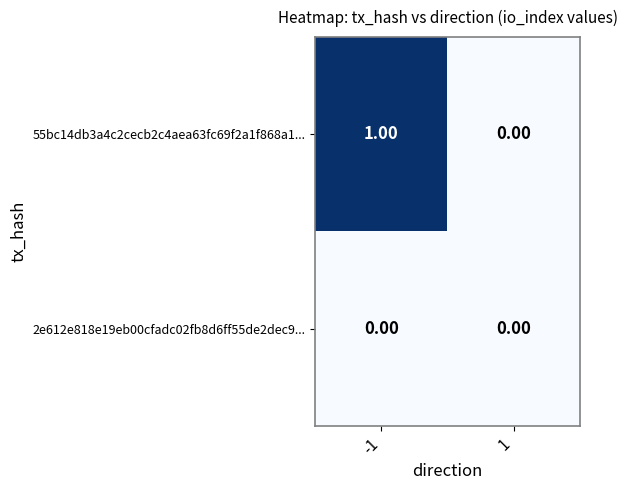

Which series has the widest spread of values?

55bc14db3a4c2cecb2c4aea63fc69f2a1f868a1...